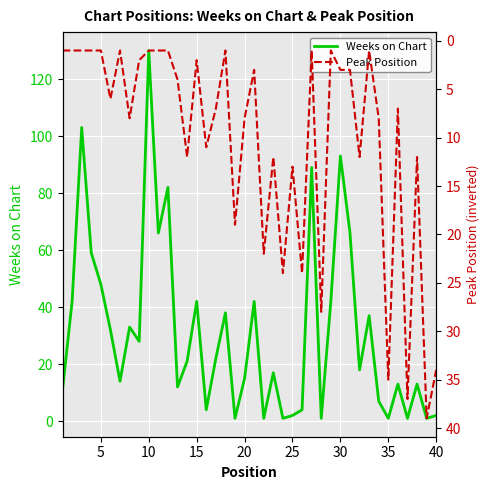

What is the maximum value shown in the chart?

130